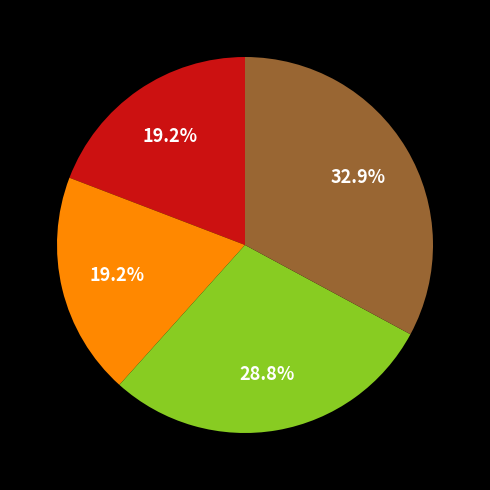

Does any single category account for the majority?

No